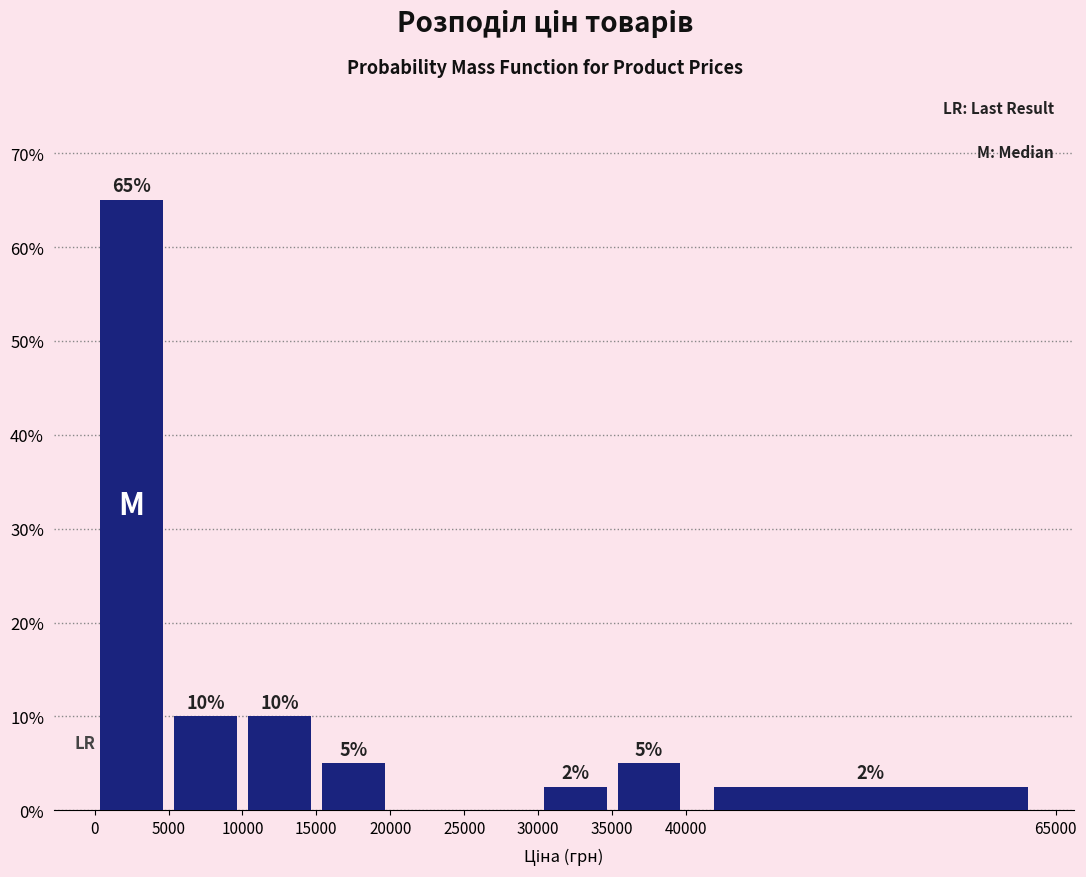

Over which range of the x-axis is the bar tallest?

0 to 5000